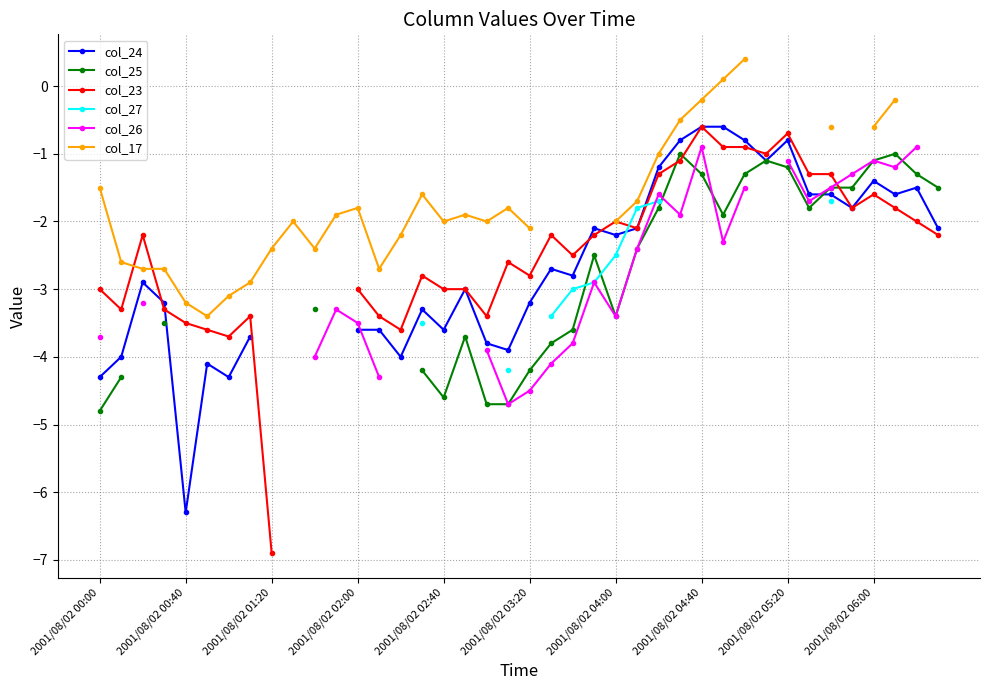

Between which two adjacent categories do col_24 and col_26 first intersect?

12 and 13